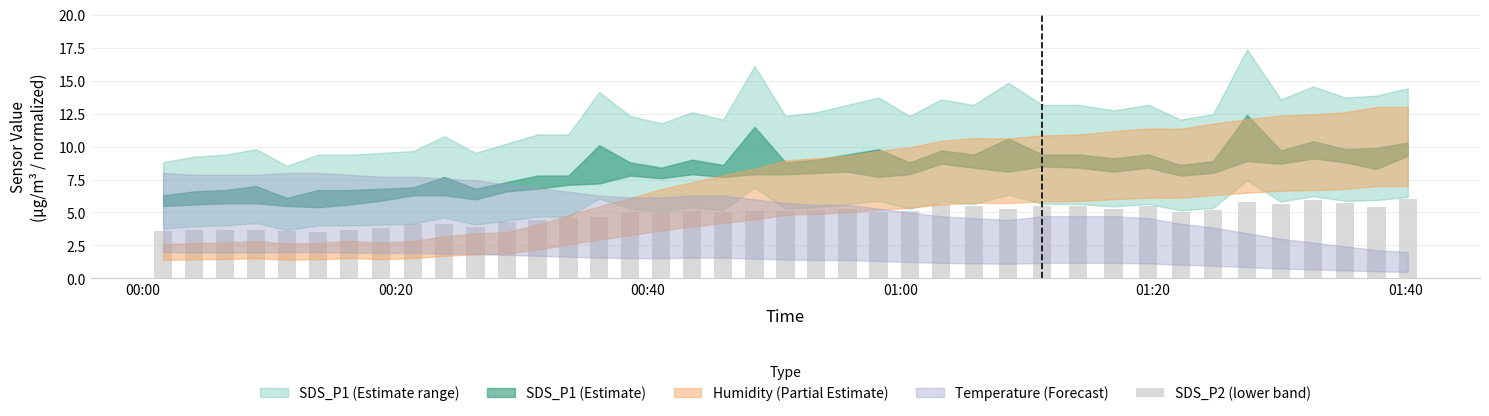

What is the difference between the second highest and second lowest values?

2.3